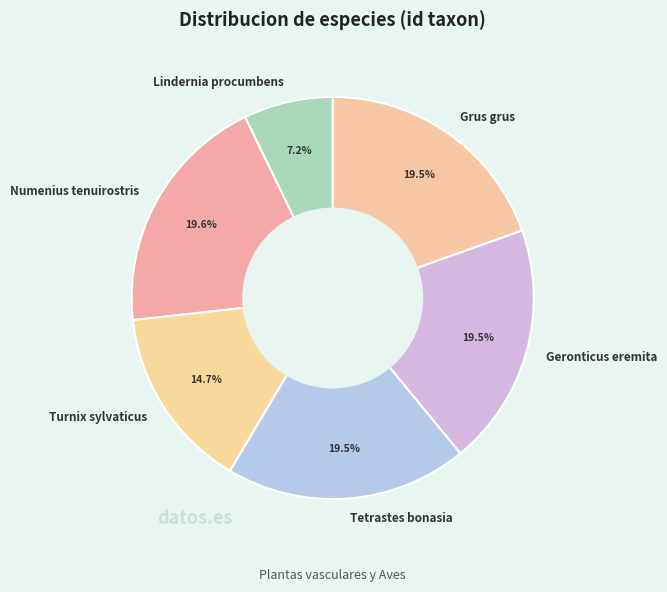

Approximately how many times larger is the value at Numenius tenuirostris compared to Grus grus?

1.0